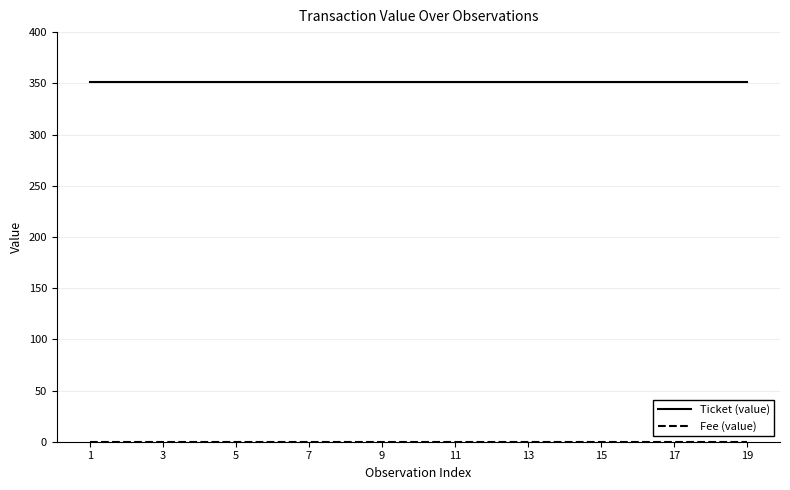

What is the maximum value for Ticket (value)?

351.3